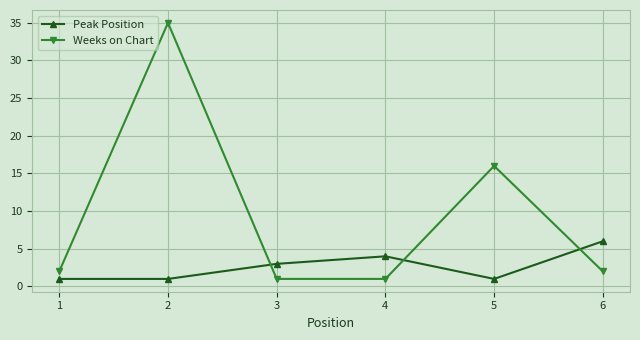

What is the average value of the Weeks on Chart series?

10